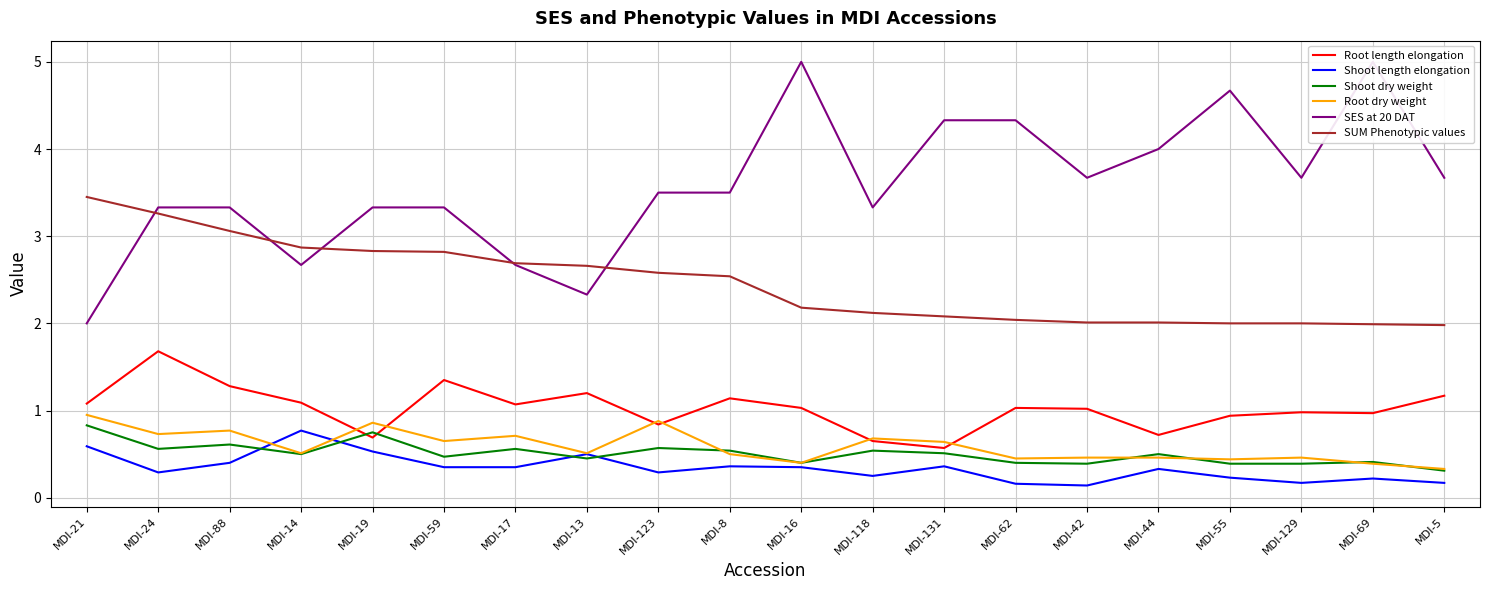

What is the spread (max minus min) of values at MDI-14?

2.4